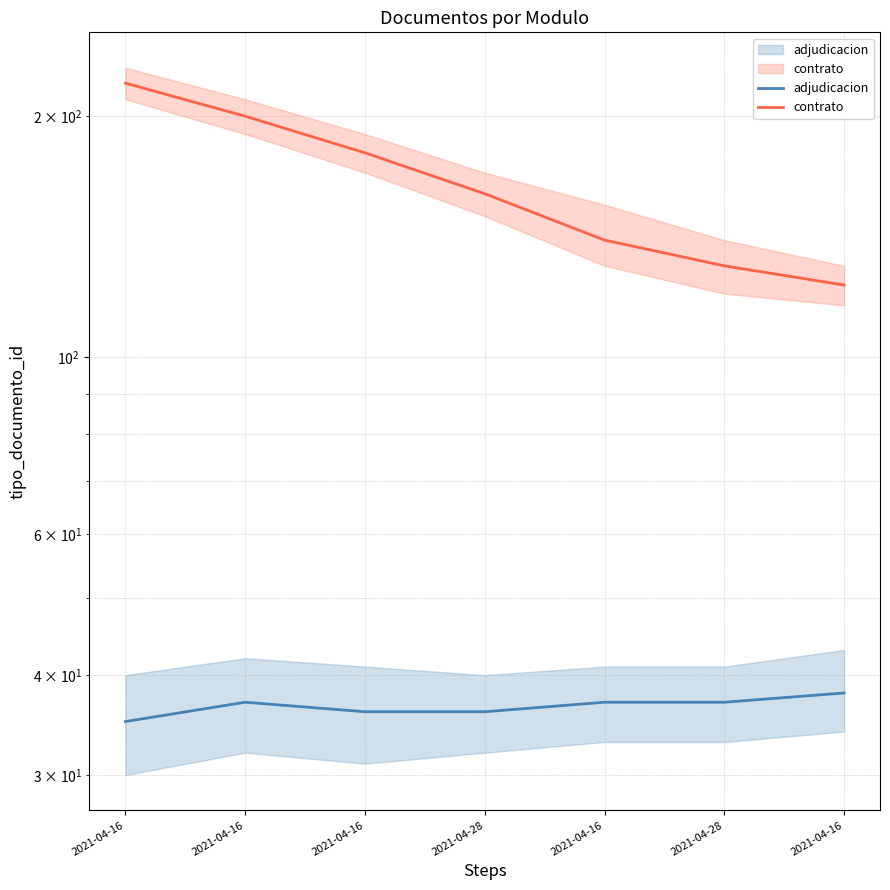

True or false: adjudicacion and contrato cross at least once.

False